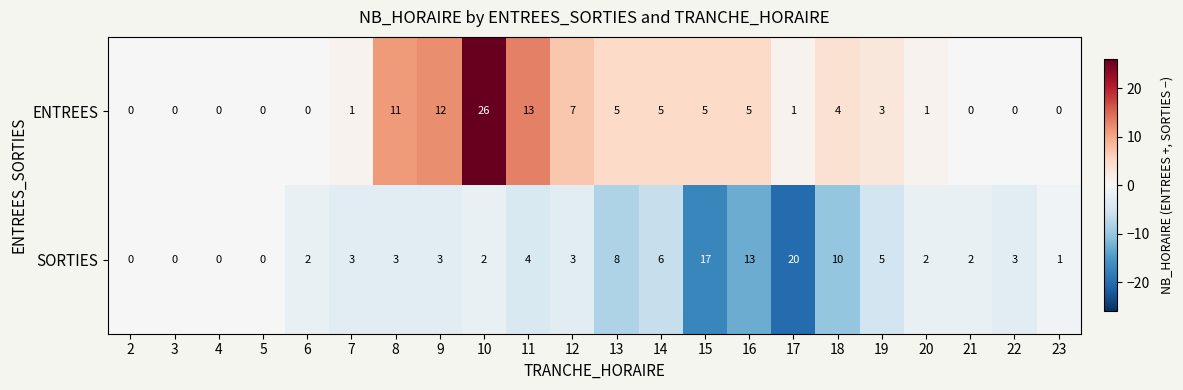

What is the difference between the maximum and second lowest values in the ENTREES series?

26